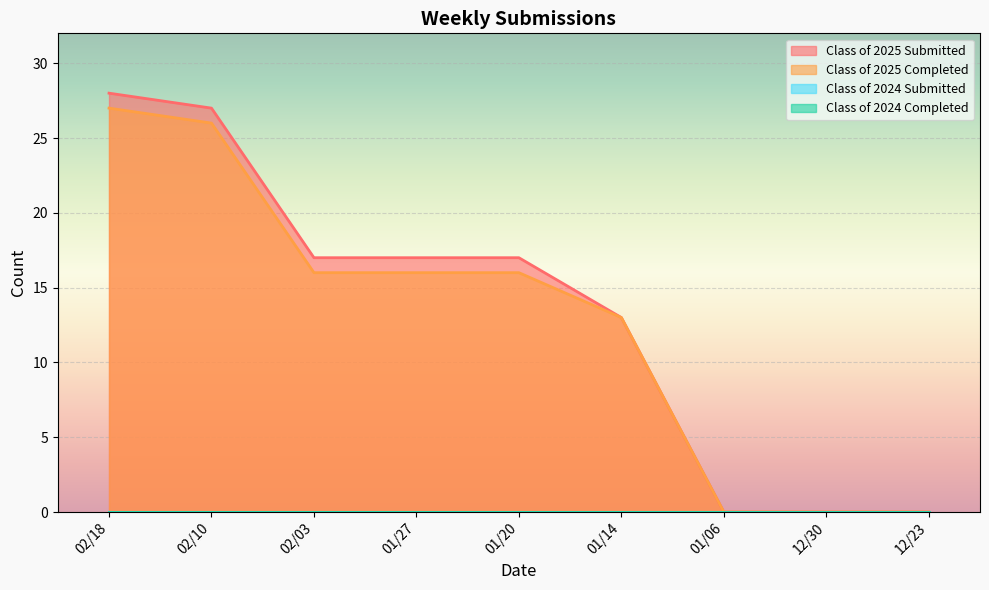

True or false: Class of 2025 Completed has more than 0 points higher than both neighbors.

False